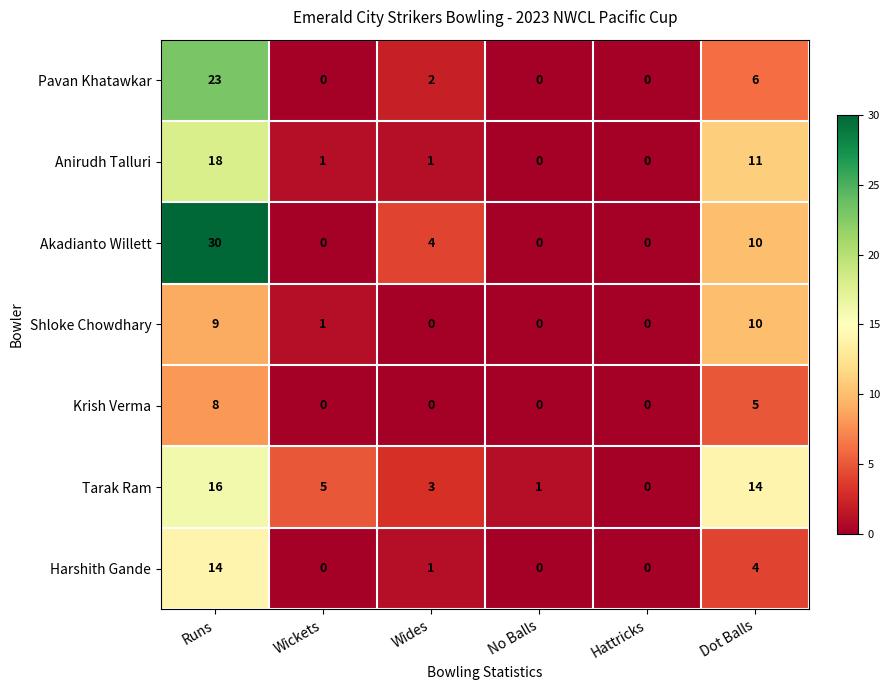

How many distinct data groups are displayed?

7